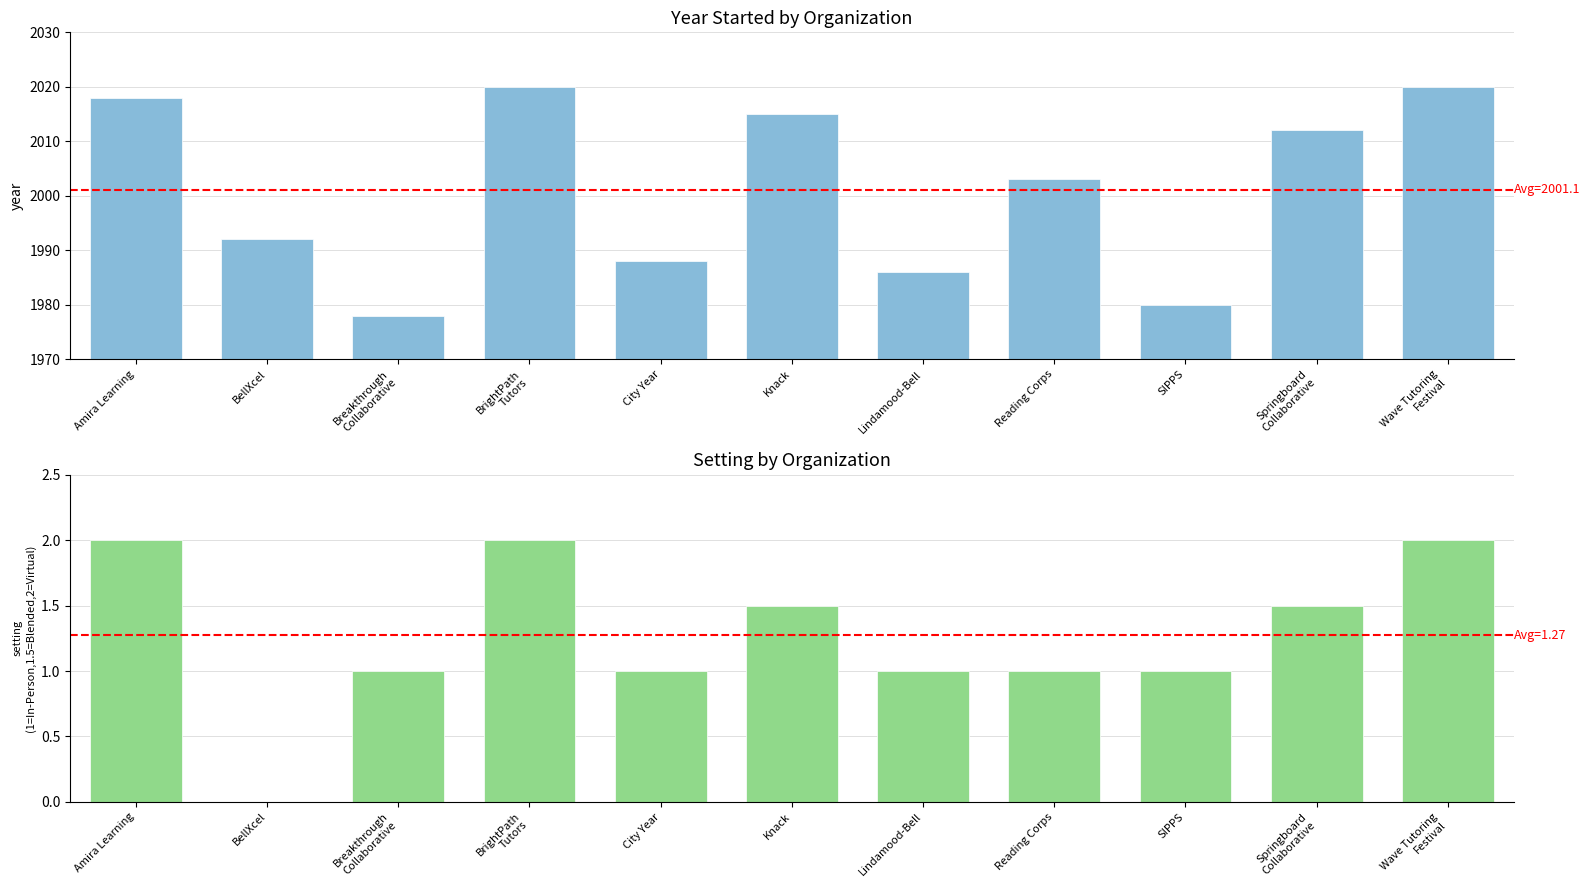

The Setting (encoded) series shows 0.0 at BellXcel. True or false?

True